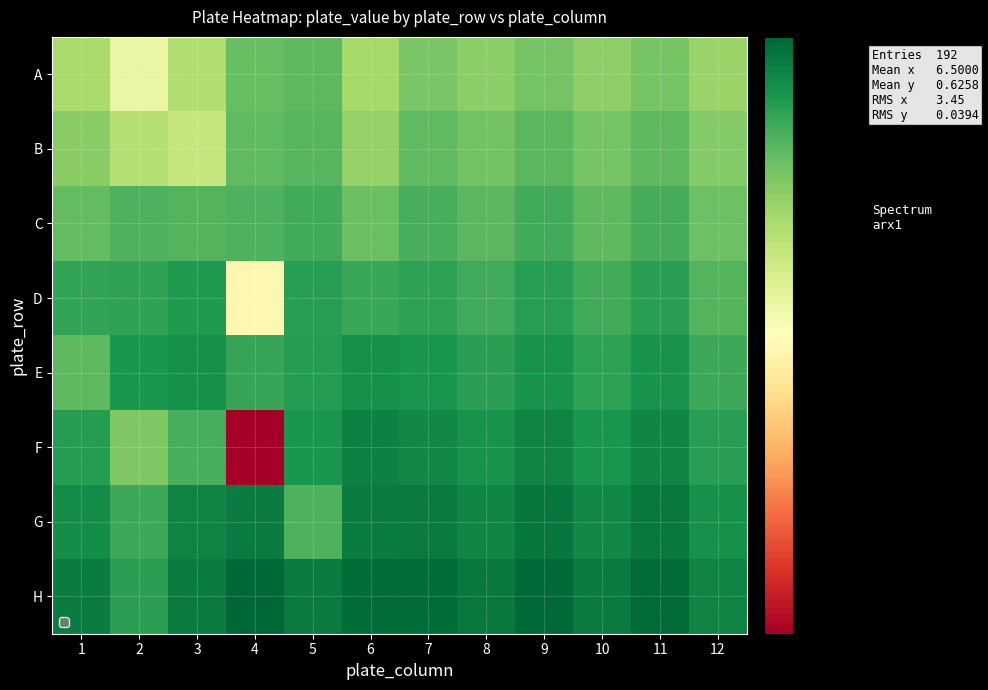

What is the smallest value displayed?

0.4